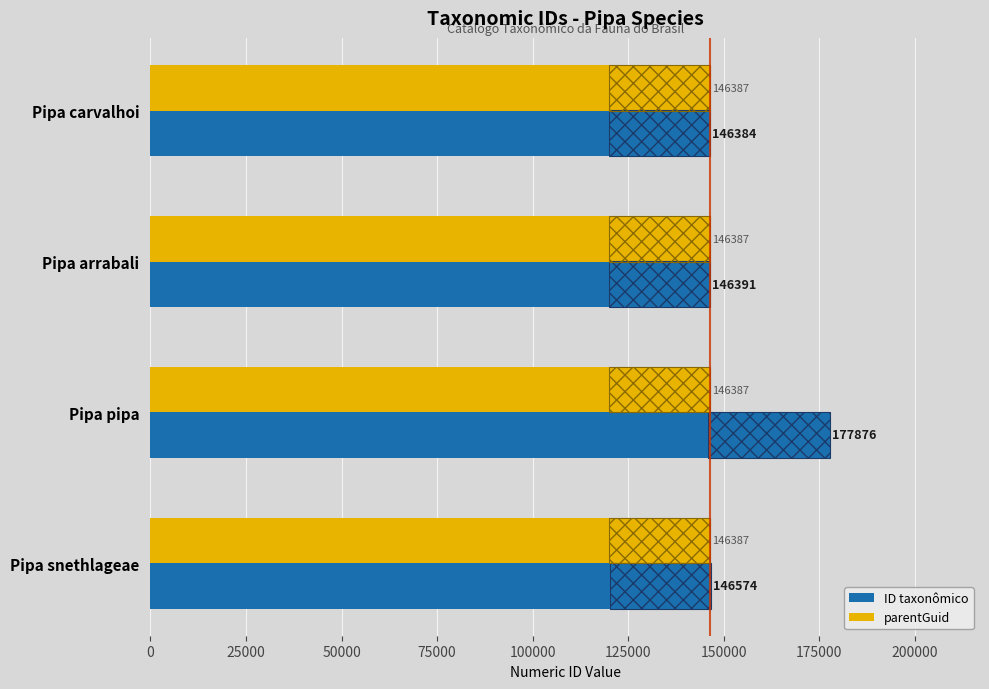

What is the average value of the ID taxonômico series?

154306.2